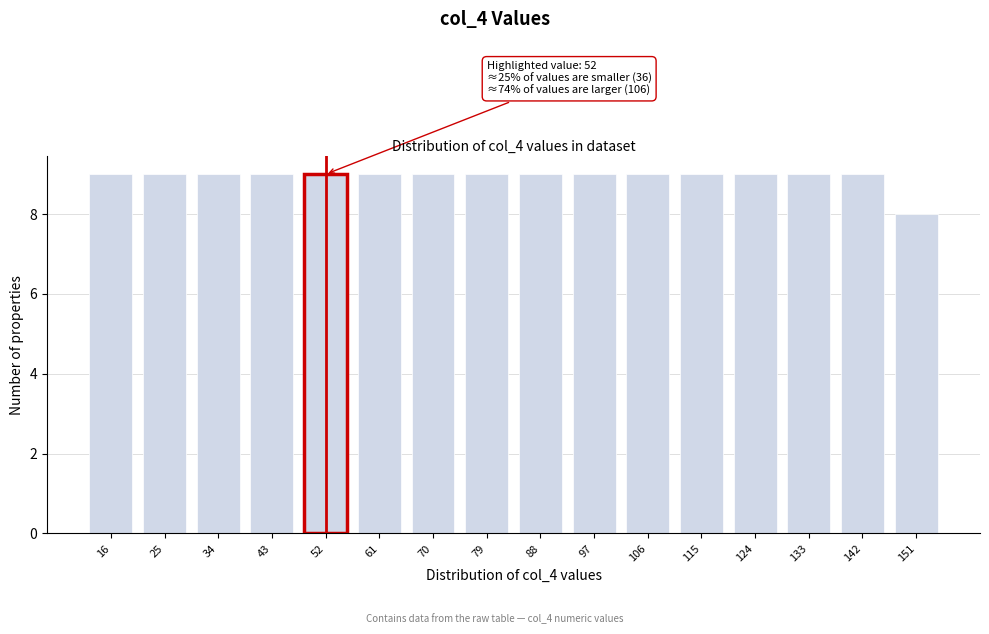

Reading left to right, transcribe all the data shown in this chart.

9	9	9	9	9	9	9	9	9	9	9	9	9	9	9	8